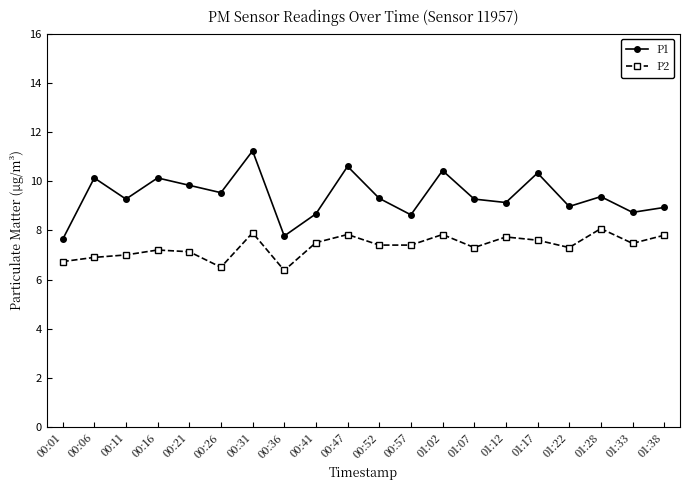

What is the spread (max minus min) of values at 00:36?

1.4